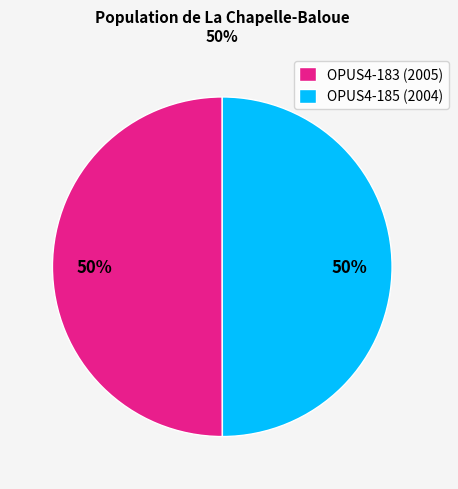

To the nearest percent, what portion does OPUS4-185 represent?

50%